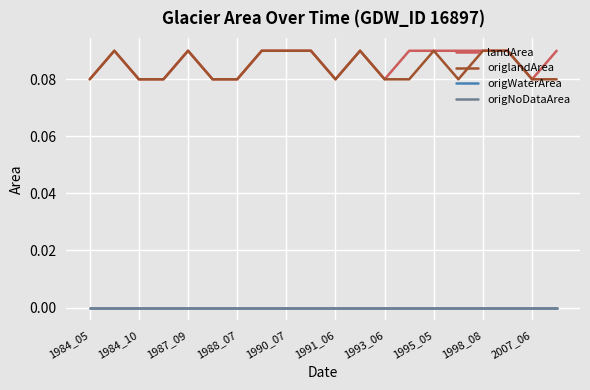

Which series has the largest total across all categories?

landArea